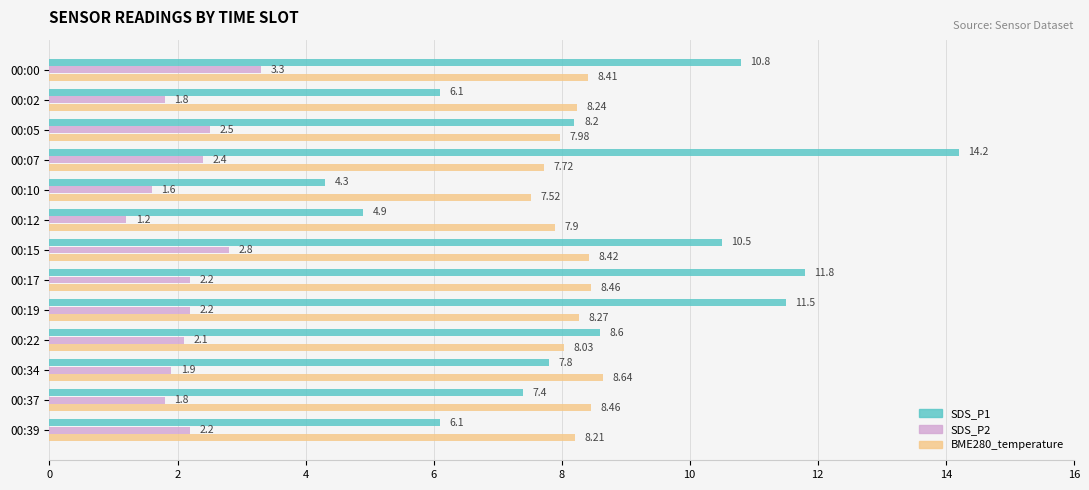

At 00:07, list the series in order from largest to smallest.

SDS_P1, BME280_temperature, SDS_P2